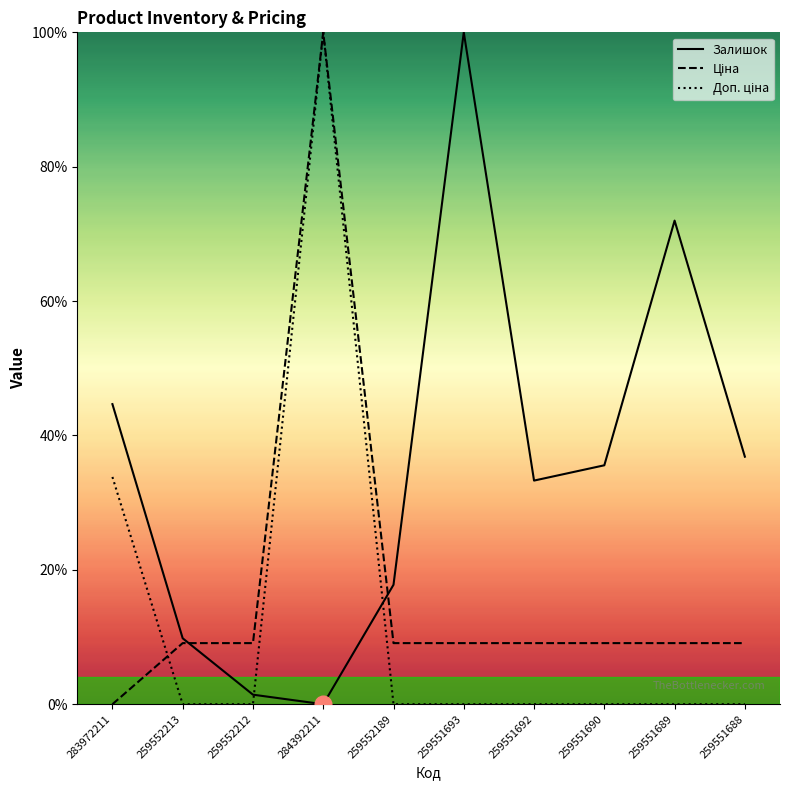

Rank the series by their average value, from lowest to highest.

Доп. ціна, Ціна, Залишок